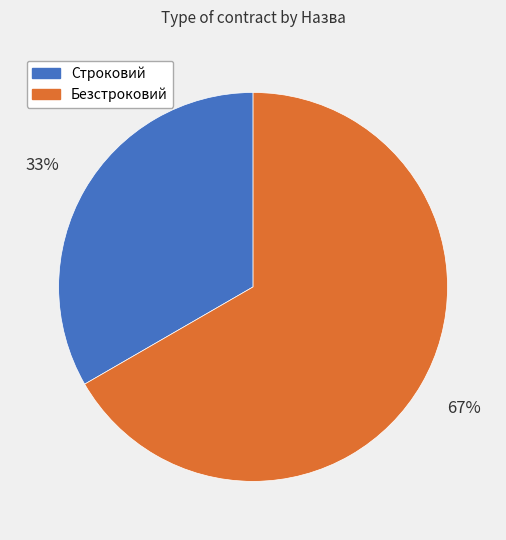

How many slices are in this pie chart?

2